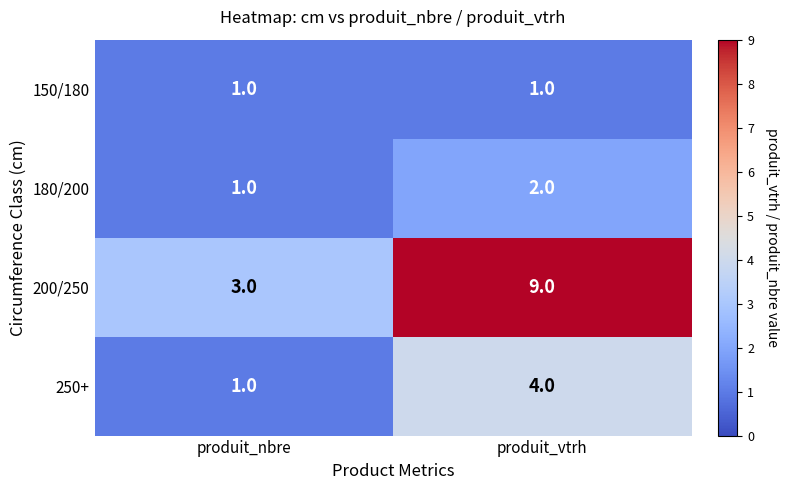

Reading right to left, extract all data points from this chart.

150/180: 1	1
180/200: 2	1
200/250: 9	3
250+: 4	1